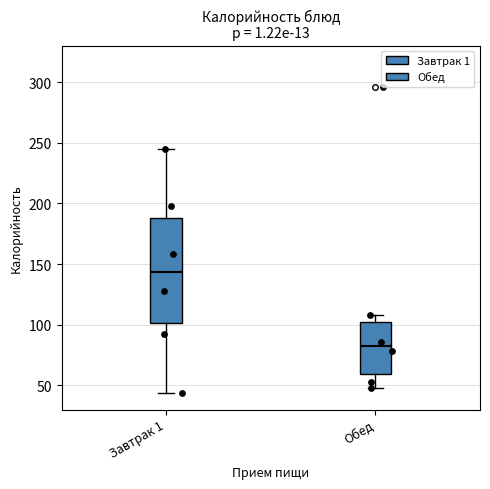

Where does the upper whisker of the box for Обед end on the y-axis? The values are not printed on the chart, so give them approximately, as read against the axis.

110